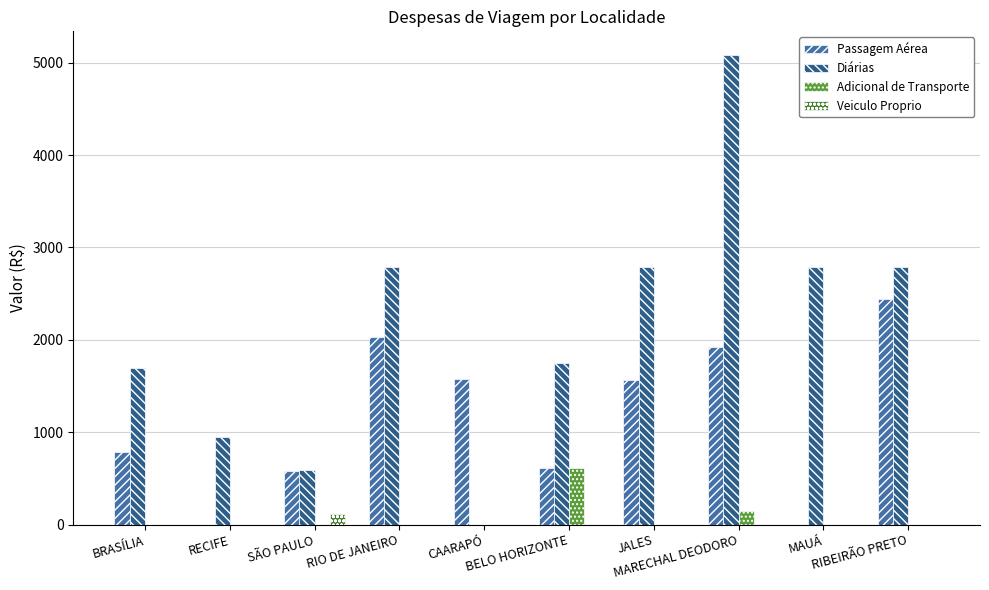

What is the greatest value displayed?

5084.3